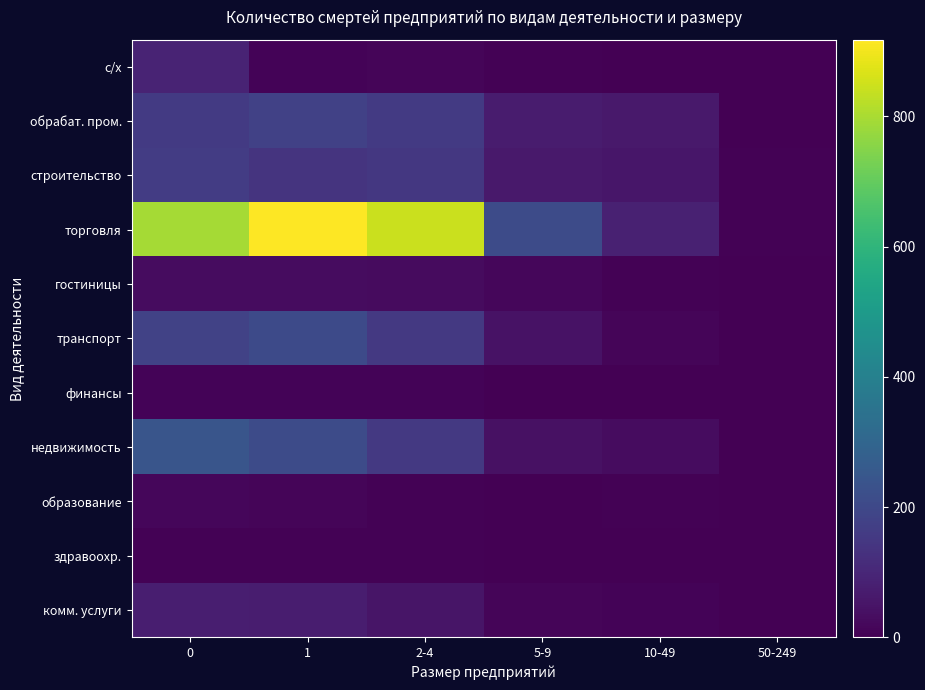

What is the difference between the highest and lowest values at 0?

792